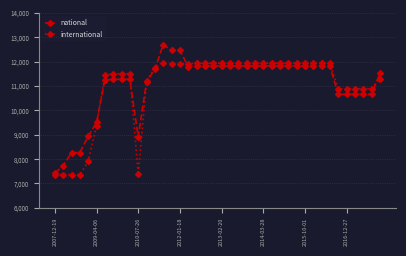

Rank the series by their maximum value, from highest to lowest.

national, international